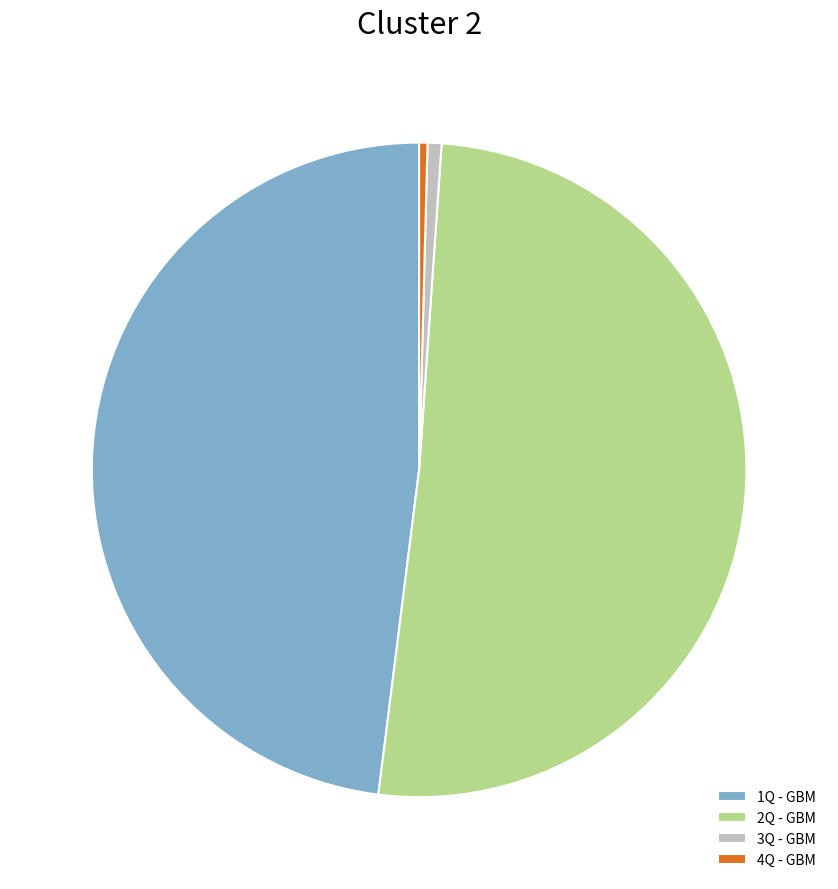

Is the sum of 1Q - GBM and 3Q - GBM greater than half?

No